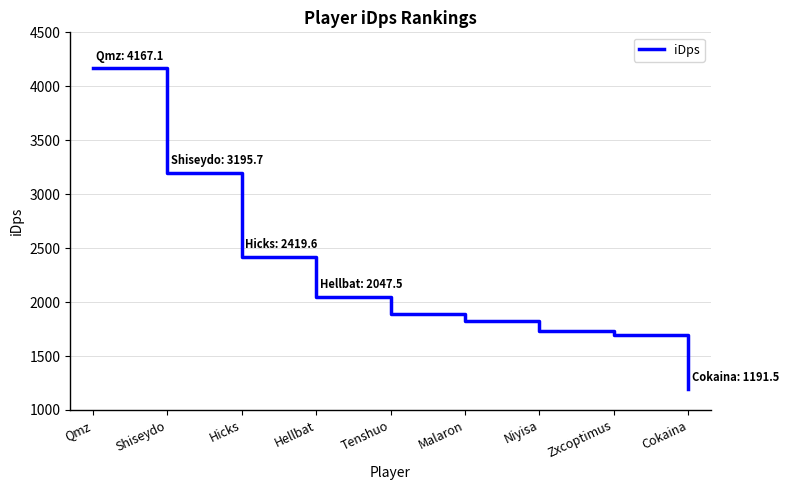

True or false: the data shows 1731.5 at Niyisa.

True